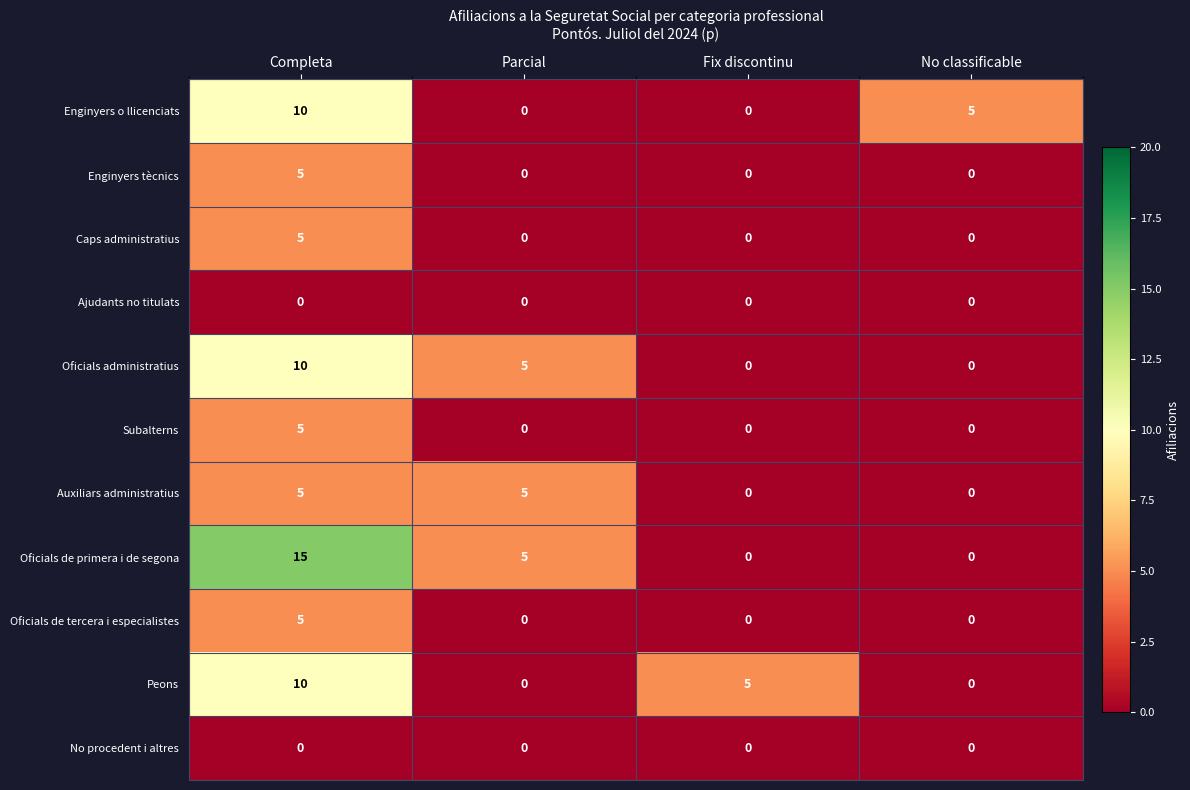

The value of Oficials de tercera i especialistes at Completa is 5. True or false?

True